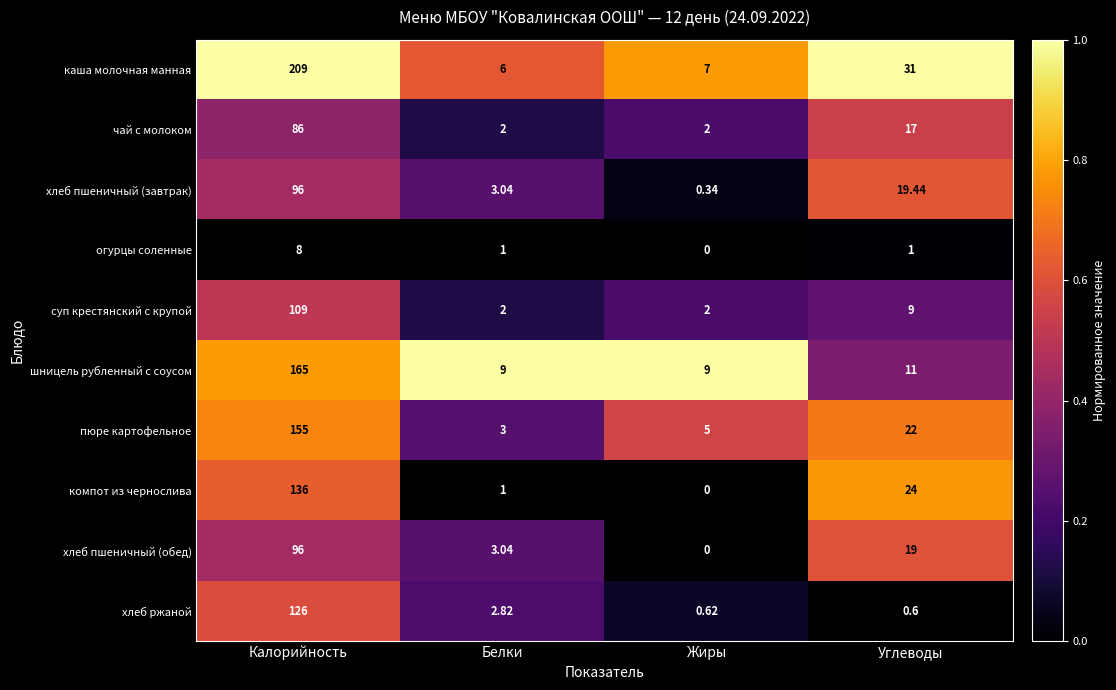

Which category has the lowest value across all series?

Жиры